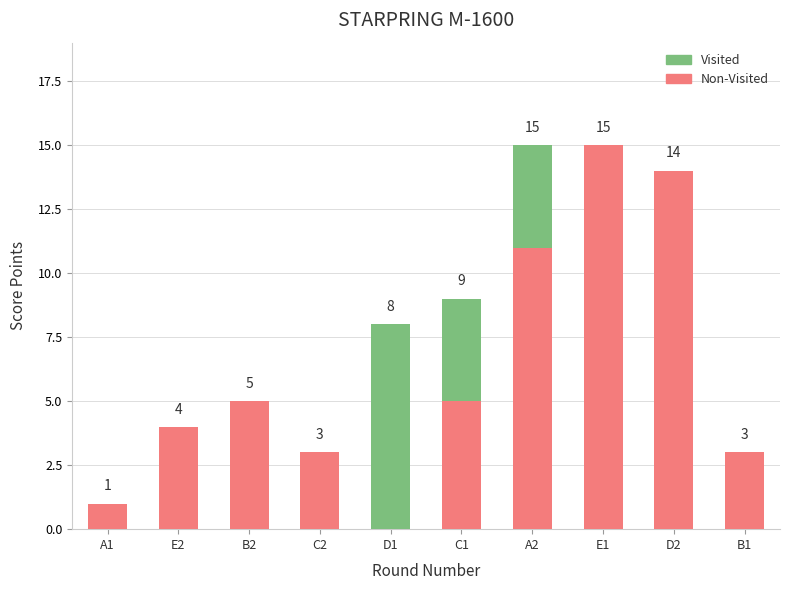

What is the total value across all series at E2?

4